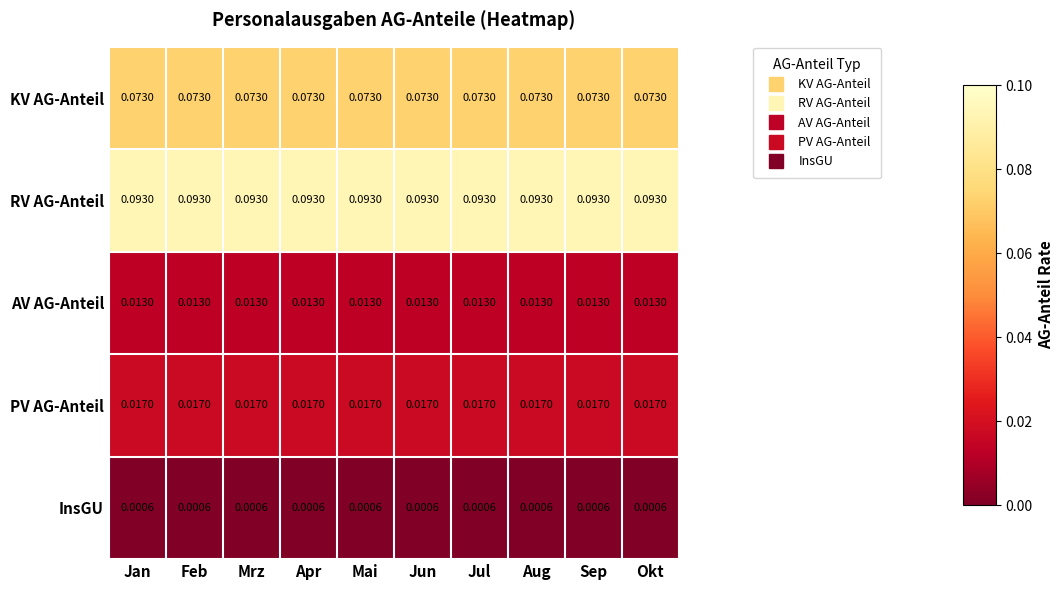

Which series has the largest total across all categories?

RV AG-Anteil